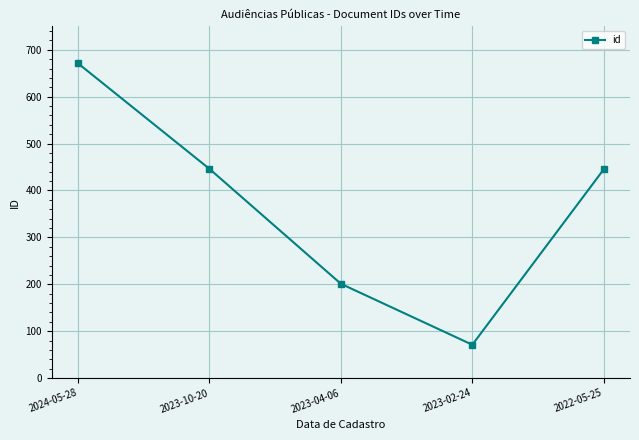

True or false: the data has more than 0 interior local peaks.

False